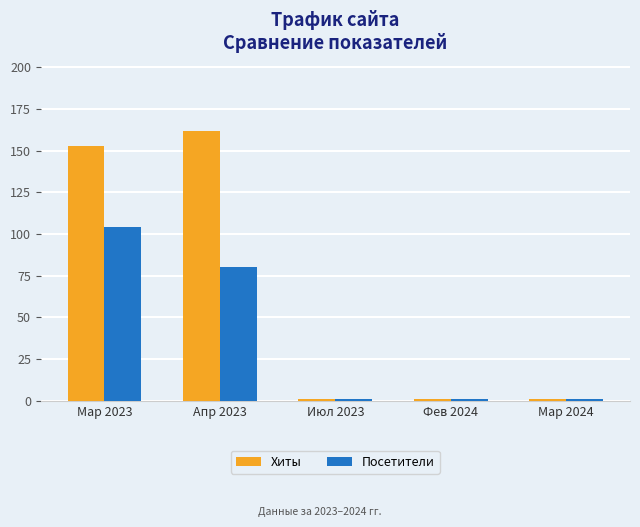

What is the maximum value shown in the chart?

162